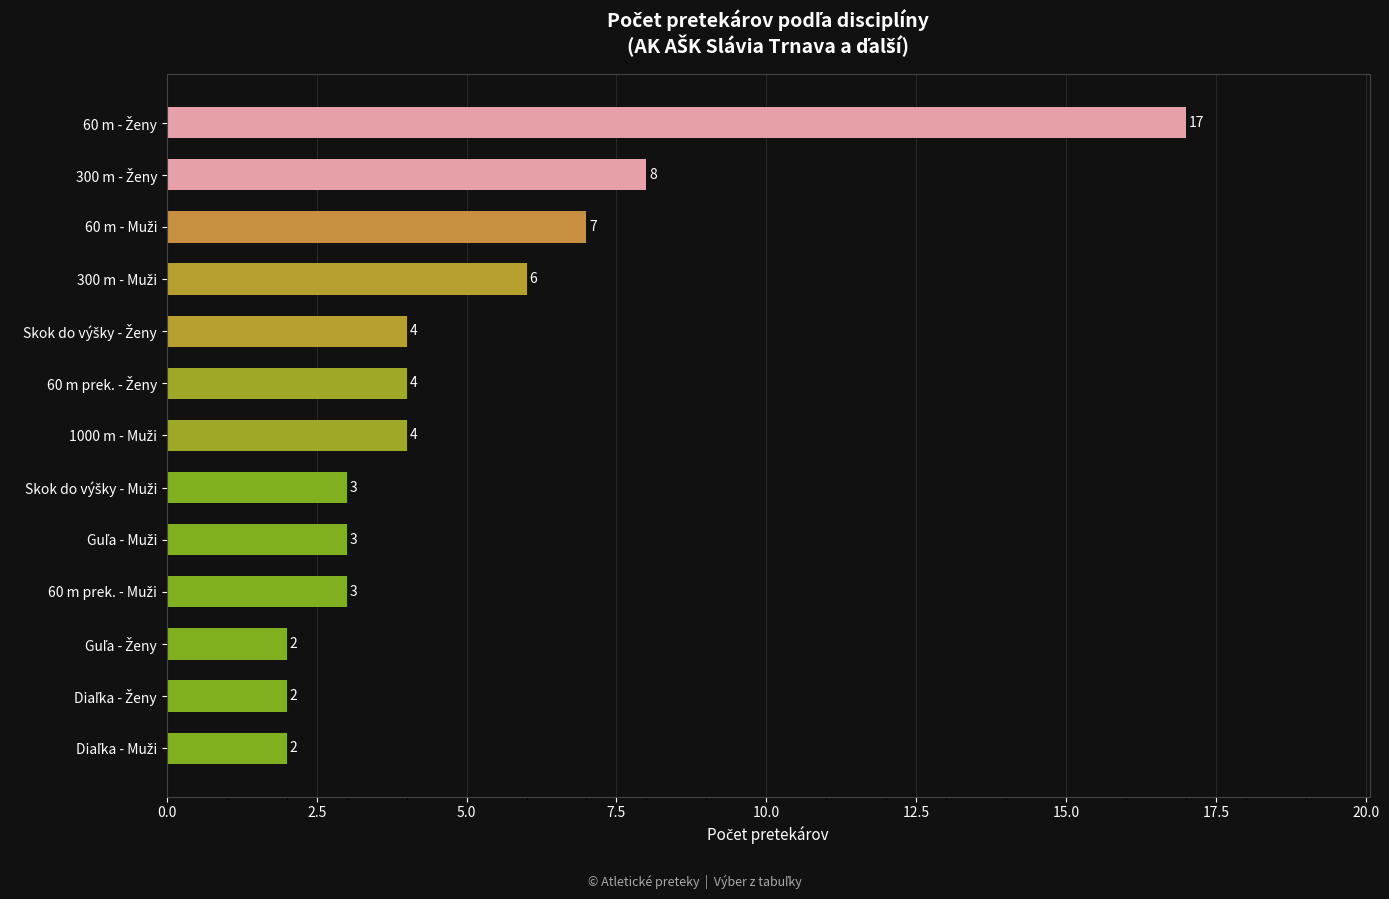

What is the difference between the maximum and minimum values?

15